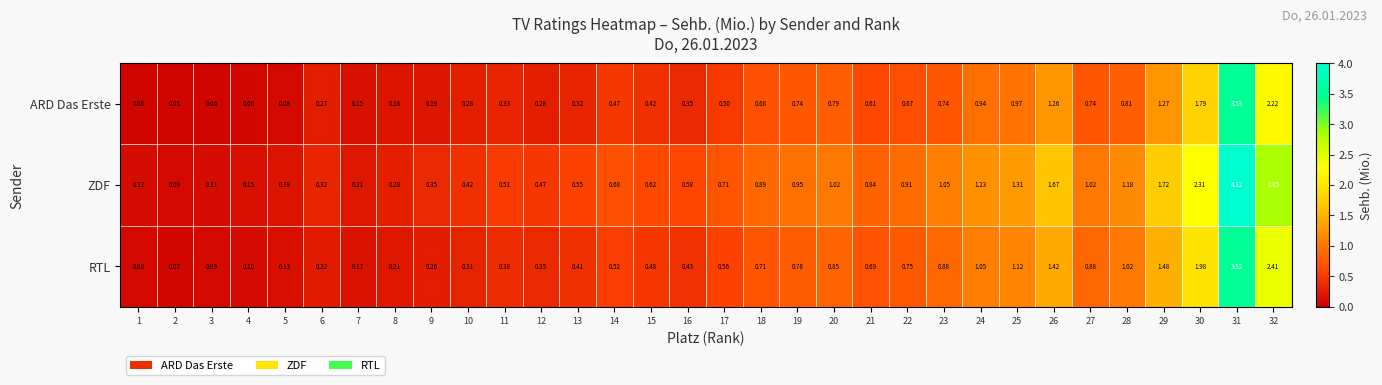

Which series has the widest spread of values?

ZDF